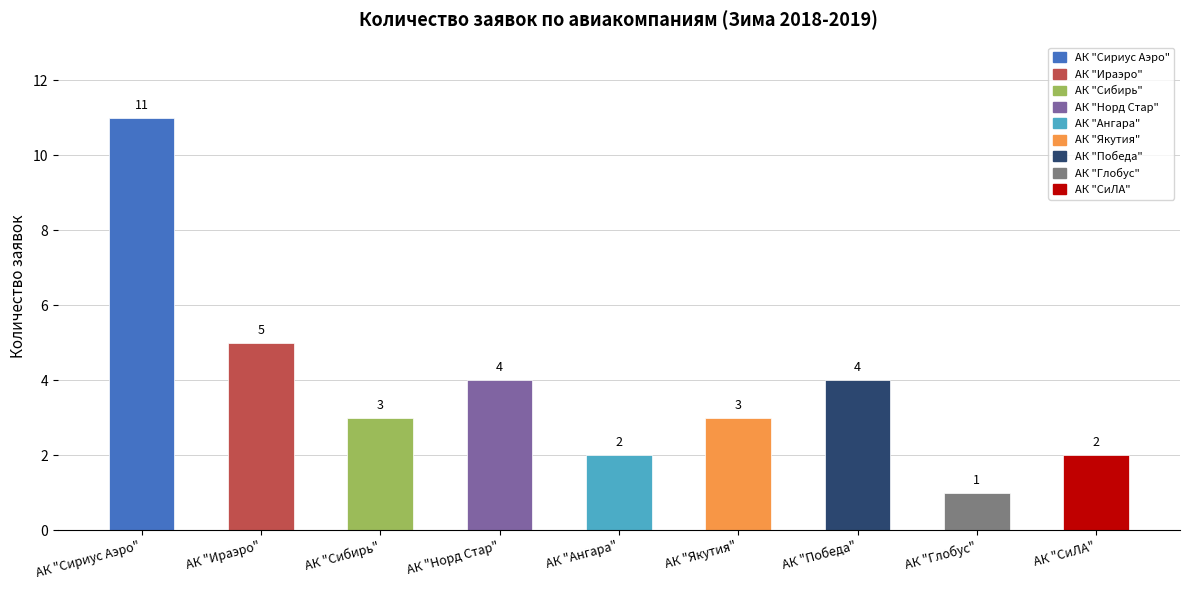

The value at АК "Ираэро" is 1. True or false?

False